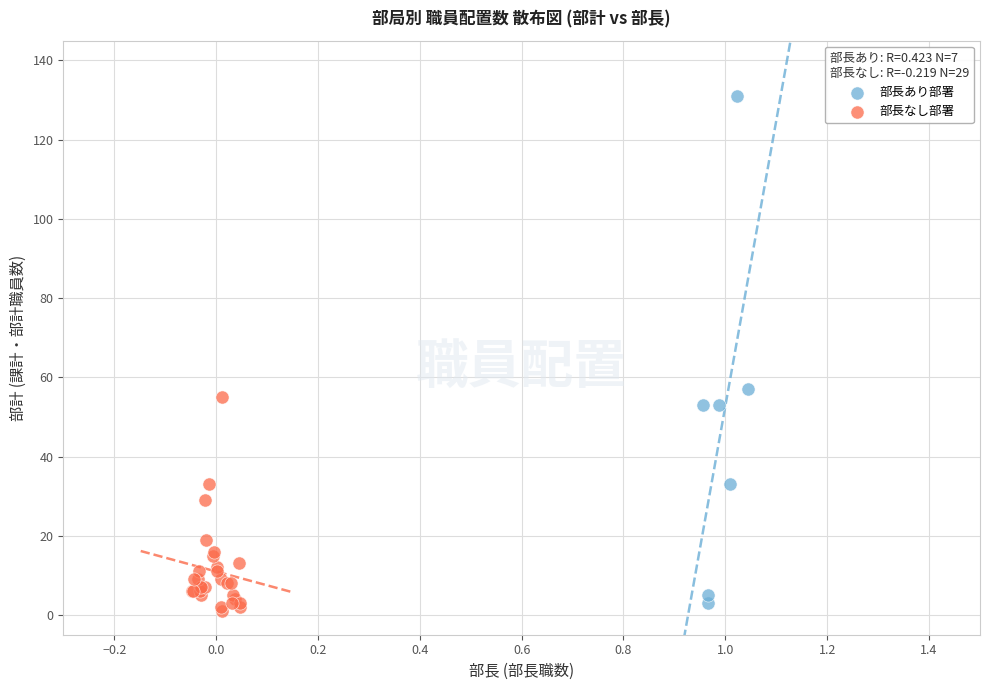

What are all the series names shown in the legend?

部長あり部署, 部長なし部署